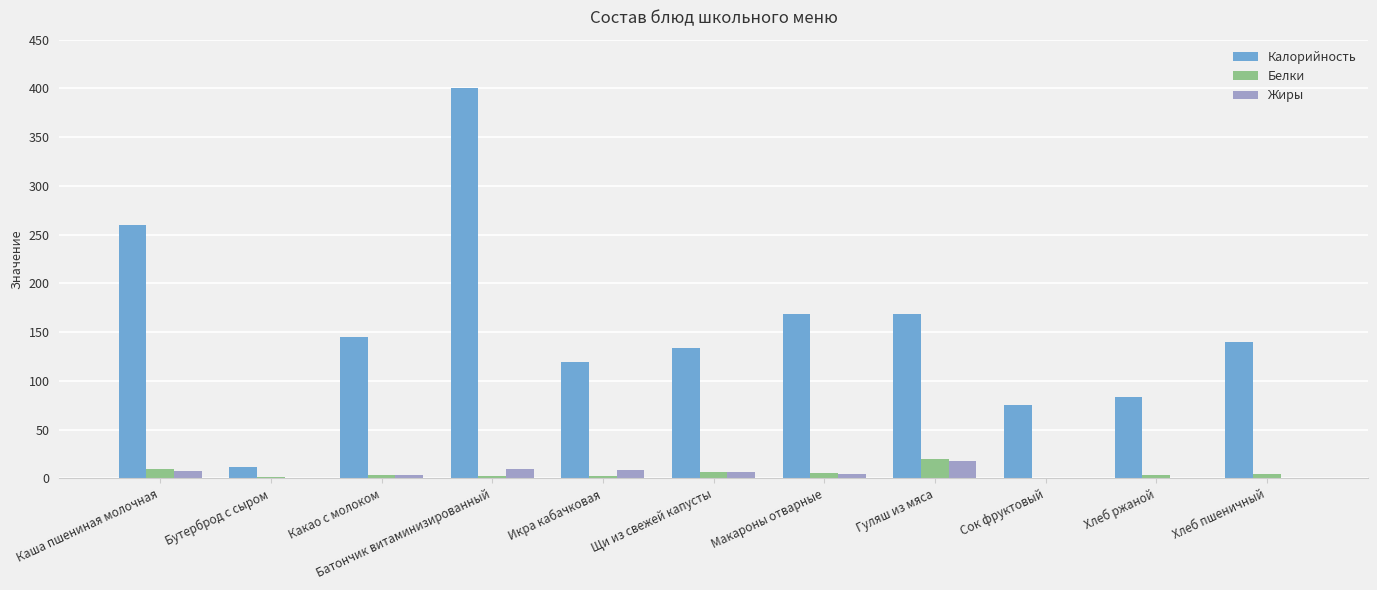

True or false: Белки has a value of 9.0 at Каша пшениная молочная.

True